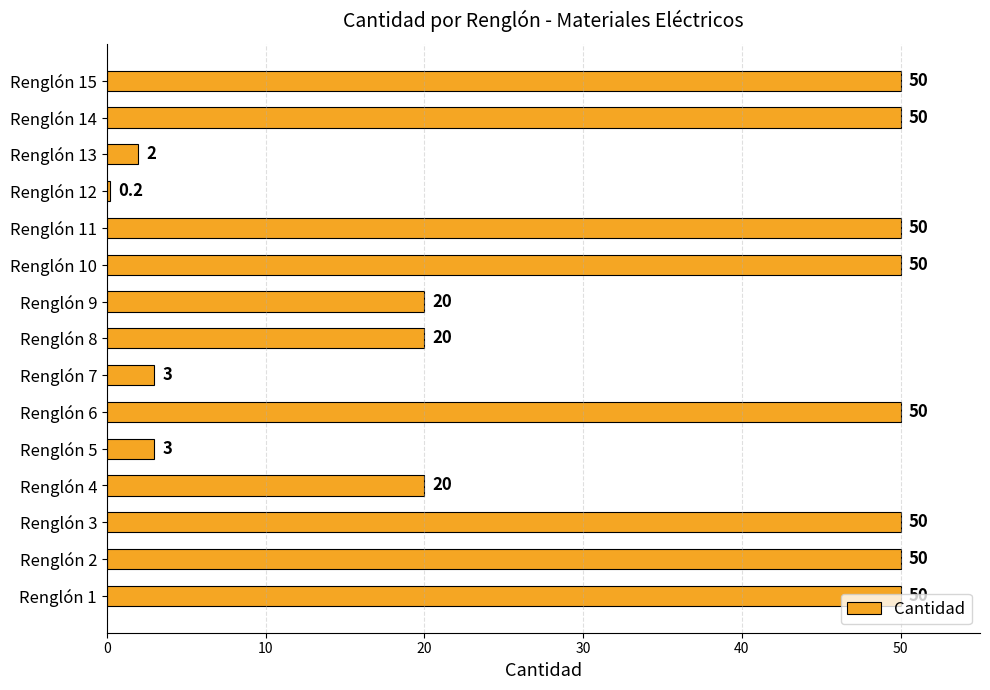

The chart shows a value of 50.0 at Renglón 6. True or false?

True